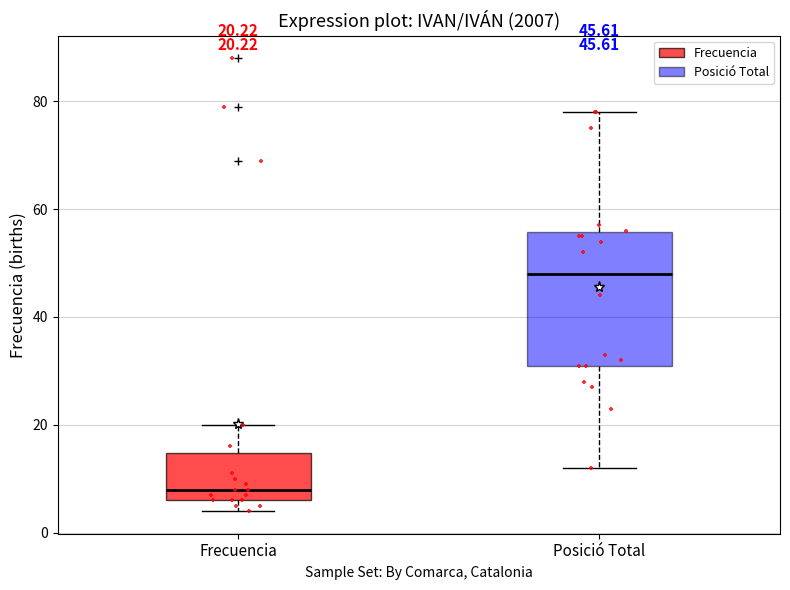

Which box has the lowest median line?

Frecuencia